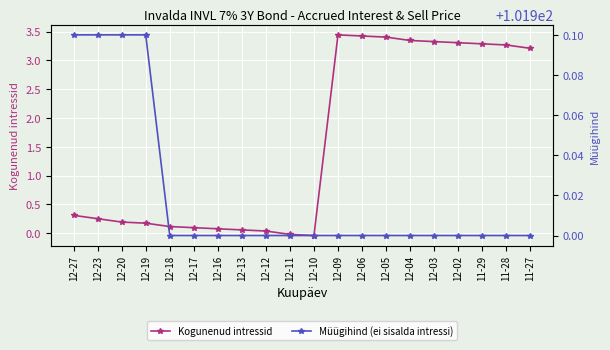

True or false: Kogunenud intressid and Müügihind (ei sisalda intressi) cross at least once.

False